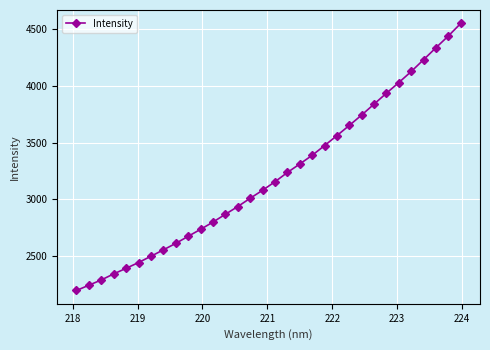

Does the chart have visible grid lines?

Yes